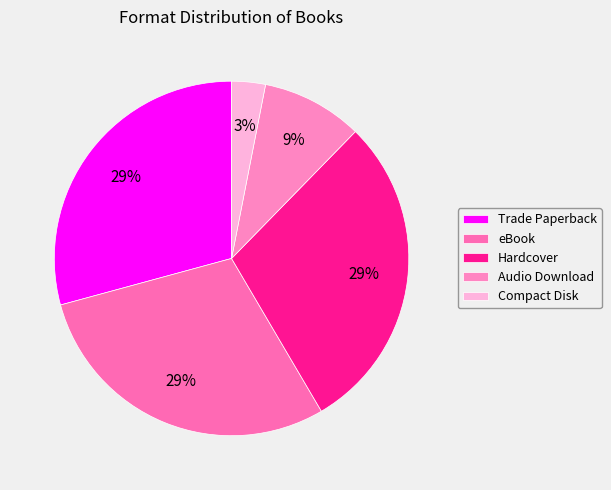

To the nearest percent, what is the combined percentage of Trade Paperback and Compact Disk?

32%